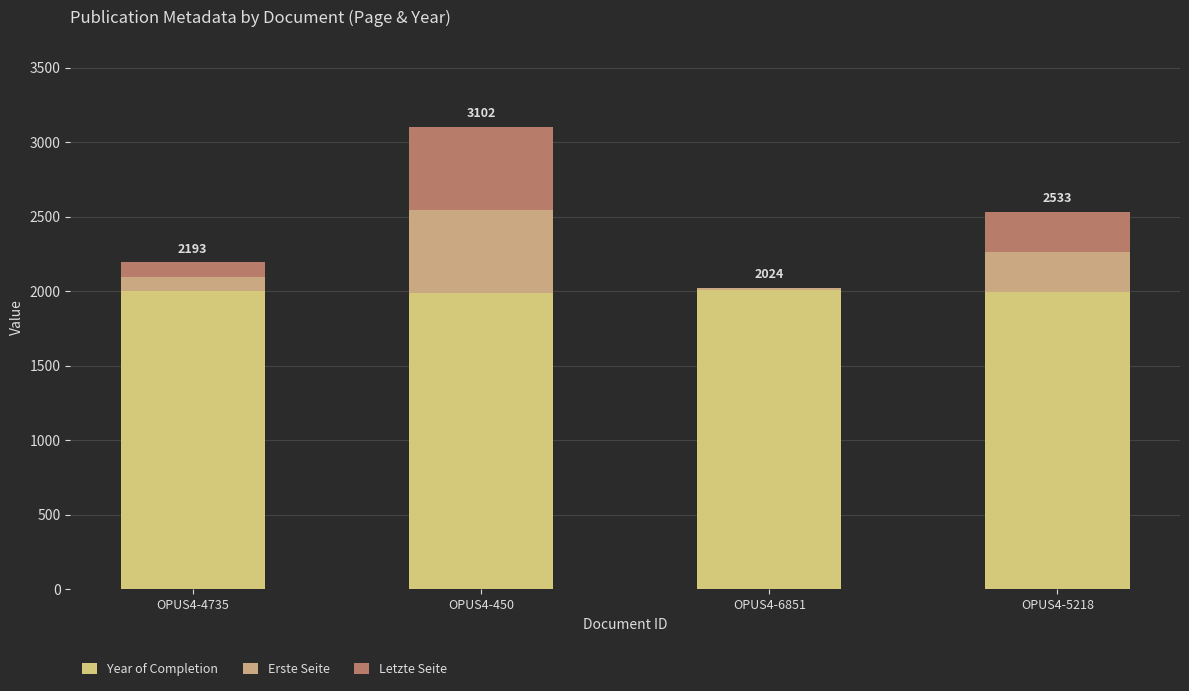

Count the number of data series in this chart.

3